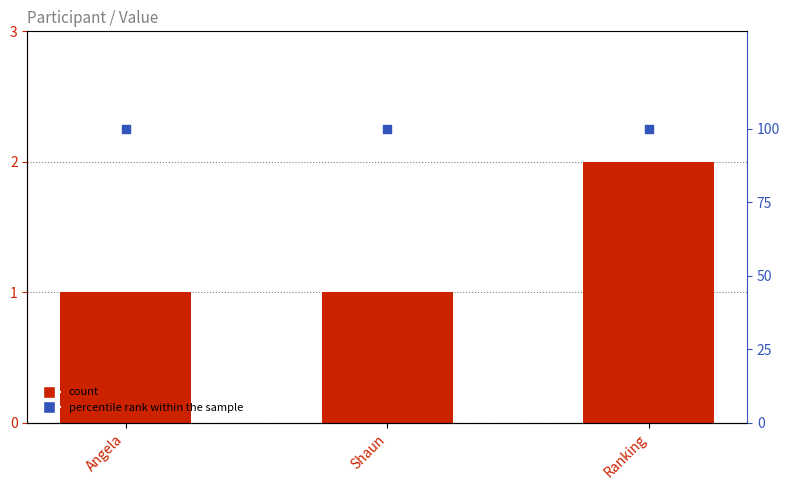

Which series reaches the maximum Y coordinate?

percentile rank within the sample